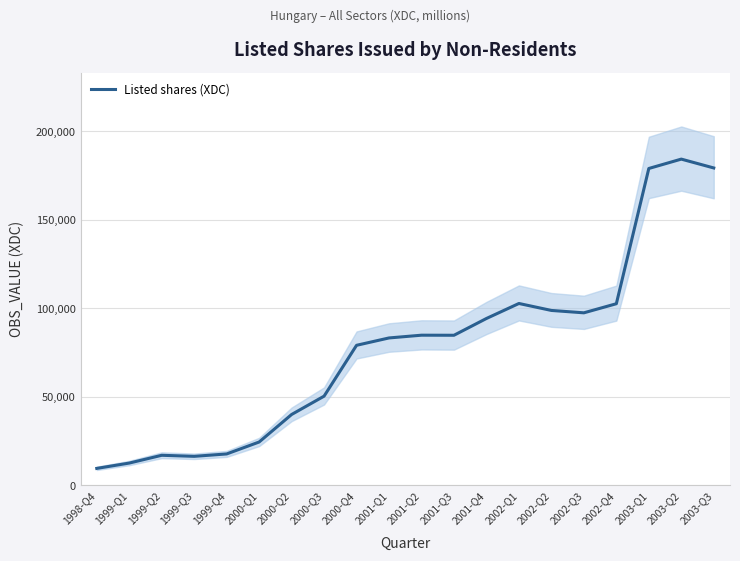

What is the label of the 11th point from the left?

2001-Q2